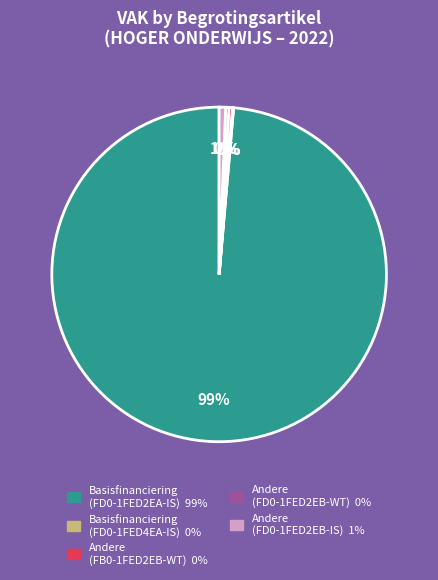

To the nearest percent, what is the average slice percentage?

20%